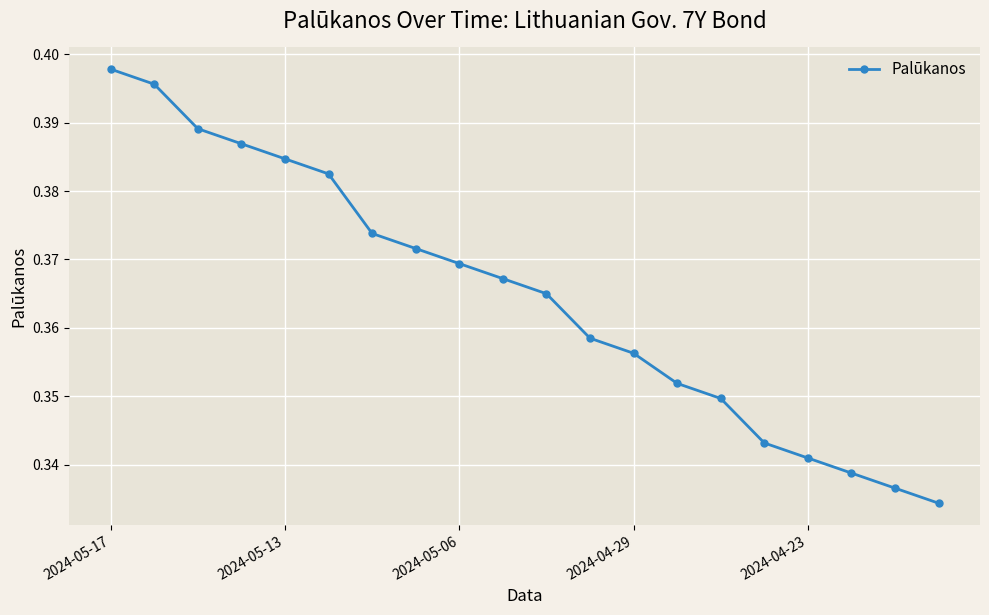

What is the sum of all values?

7.3